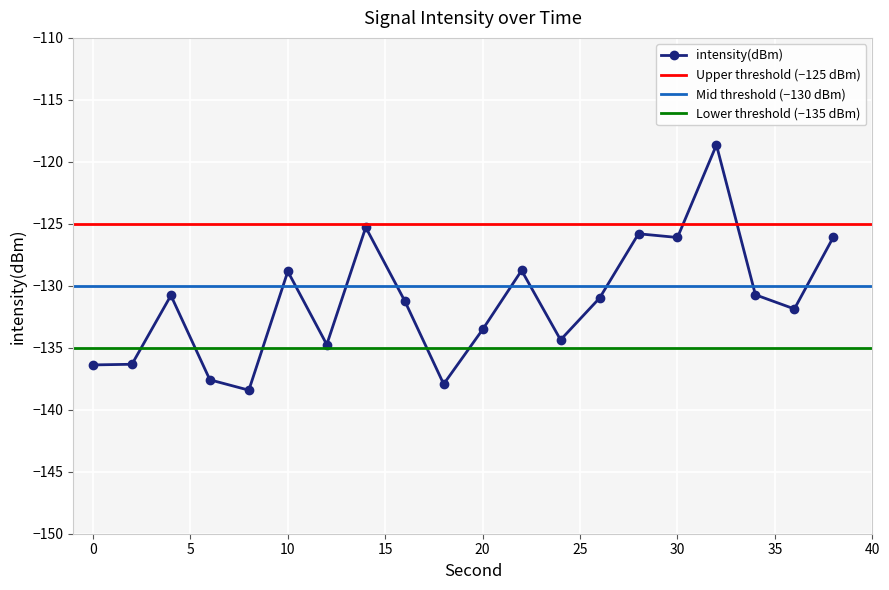

Reading right to left, list all the values displayed in this chart.

-126.1	-131.9	-130.7	-118.6	-126.1	-125.8	-131.0	-134.4	-128.8	-133.5	-137.9	-131.2	-125.3	-134.7	-128.8	-138.4	-137.6	-130.8	-136.3	-136.4